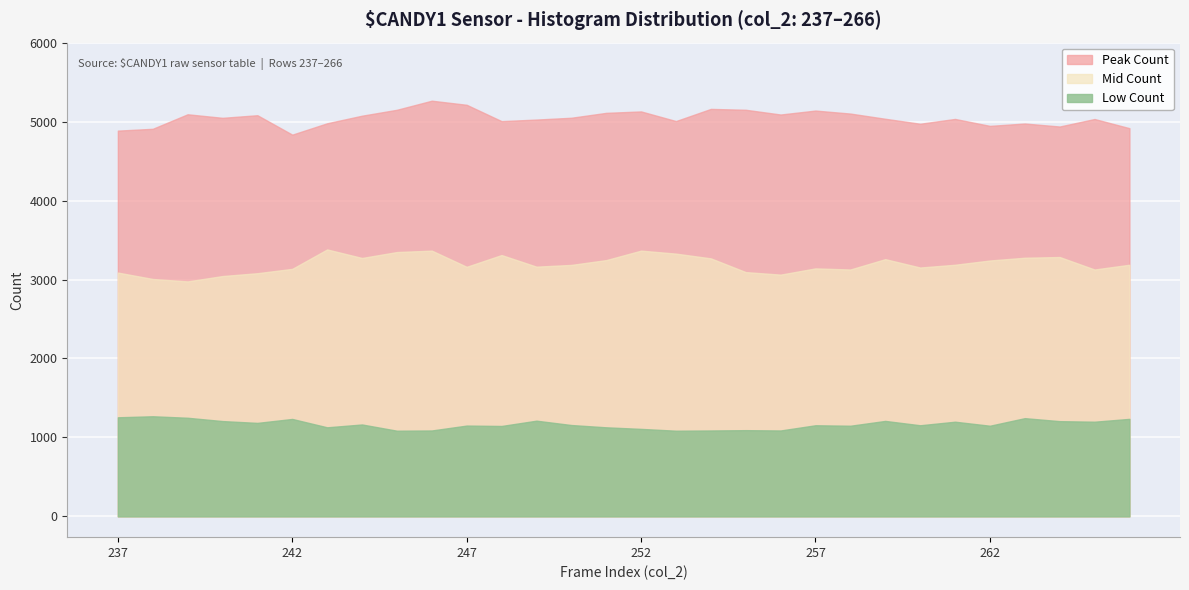

What is the difference between the highest and lowest values at 262?

3798